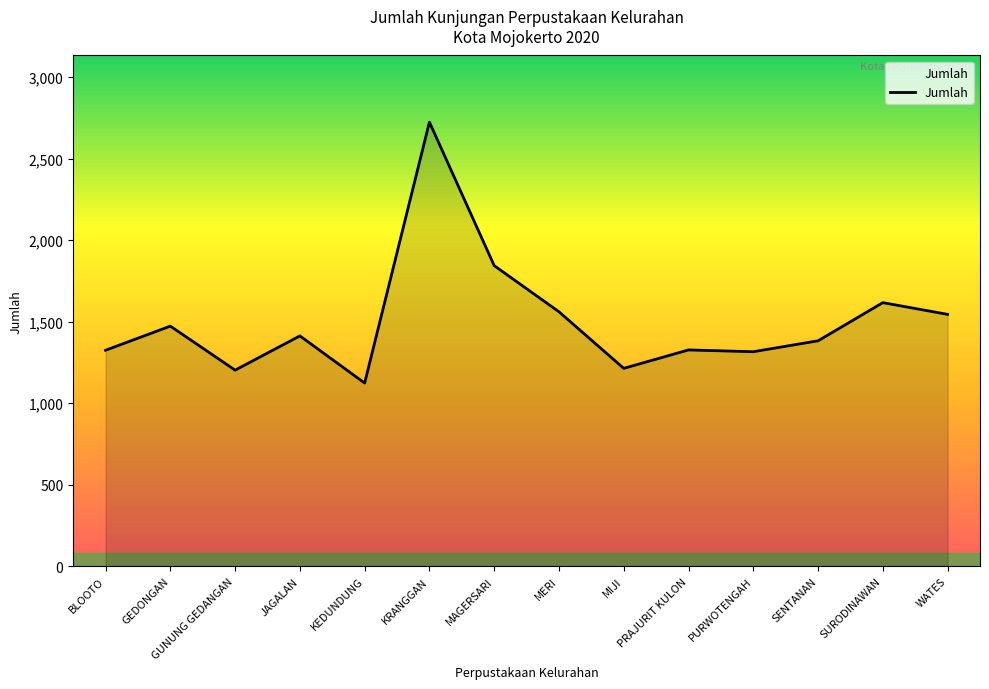

What is the difference between the maximum and minimum values?

1600